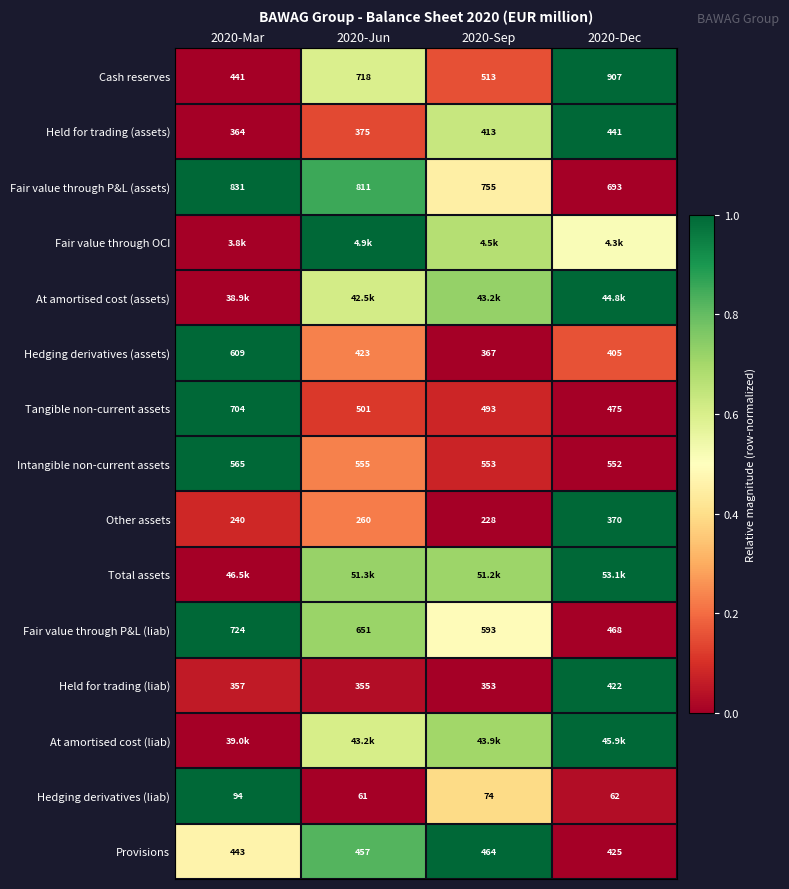

Is the value of Hedging derivatives (assets) at 2020-Mar greater than the value of Held for trading (assets) at 2020-Jun?

Yes